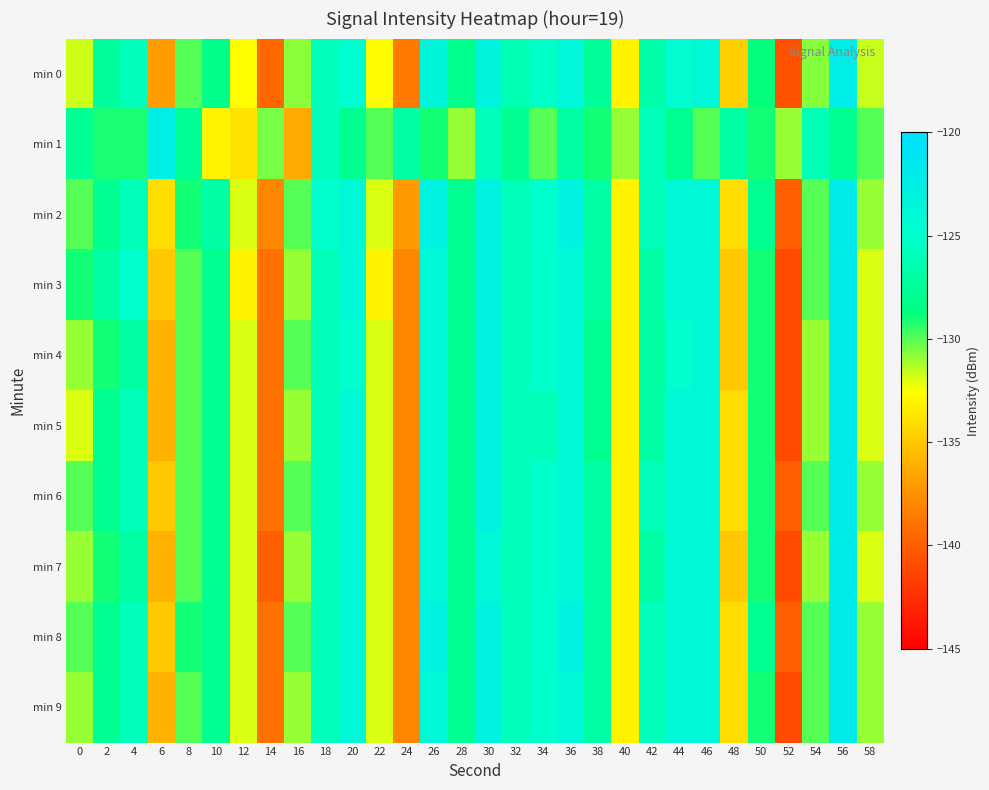

Reading left to right, what are all the values shown in this chart?

min 0: 0=-131.7	2=-127.4	4=-125.9	6=-137.0	8=-130.0	10=-128.2	12=-132.6	14=-139.5	16=-130.8	18=-125.9	20=-124.7	22=-132.6	24=-138.5	26=-123.6	28=-128.2	30=-123.4	32=-126.3	34=-125.4	36=-123.8	38=-127.5	40=-133.1	42=-126.6	44=-124.7	46=-124.0	48=-134.7	50=-128.9	52=-140.7	54=-130.7	56=-122.3	58=-131.7
min 1: 0=-127.8	2=-129.1	4=-129.1	6=-122.6	8=-127.7	10=-133.0	12=-133.9	14=-130.5	16=-136.3	18=-125.9	20=-128.0	22=-130.0	24=-127.0	26=-129.0	28=-131.0	30=-126.0	32=-128.0	34=-130.0	36=-127.0	38=-129.0	40=-131.0	42=-126.0	44=-128.0	46=-130.0	48=-127.0	50=-129.0	52=-131.0	54=-126.0	56=-128.0	58=-130.0
min 2: 0=-130.0	2=-128.0	4=-126.0	6=-134.0	8=-129.0	10=-127.0	12=-132.0	14=-138.0	16=-130.0	18=-125.0	20=-124.0	22=-132.0	24=-137.0	26=-123.0	28=-128.0	30=-123.0	32=-126.0	34=-125.0	36=-123.0	38=-127.0	40=-133.0	42=-126.0	44=-124.0	46=-124.0	48=-134.0	50=-128.0	52=-140.0	54=-130.0	56=-122.0	58=-131.0
min 3: 0=-129.0	2=-127.0	4=-125.0	6=-135.0	8=-130.0	10=-128.0	12=-133.0	14=-139.0	16=-131.0	18=-126.0	20=-124.0	22=-133.0	24=-138.0	26=-124.0	28=-128.0	30=-123.0	32=-126.0	34=-125.0	36=-124.0	38=-127.0	40=-133.0	42=-127.0	44=-124.0	46=-124.0	48=-135.0	50=-129.0	52=-141.0	54=-130.0	56=-122.0	58=-132.0
min 4: 0=-131.0	2=-129.0	4=-127.0	6=-136.0	8=-130.0	10=-128.0	12=-132.0	14=-139.0	16=-130.0	18=-126.0	20=-125.0	22=-132.0	24=-138.0	26=-124.0	28=-128.0	30=-123.0	32=-126.0	34=-125.0	36=-124.0	38=-128.0	40=-133.0	42=-127.0	44=-125.0	46=-124.0	48=-135.0	50=-129.0	52=-141.0	54=-131.0	56=-122.0	58=-132.0
min 5: 0=-132.0	2=-128.0	4=-126.0	6=-136.0	8=-130.0	10=-128.0	12=-132.0	14=-139.0	16=-131.0	18=-126.0	20=-124.0	22=-132.0	24=-138.0	26=-124.0	28=-128.0	30=-123.0	32=-126.0	34=-126.0	36=-124.0	38=-128.0	40=-133.0	42=-127.0	44=-124.0	46=-124.0	48=-134.0	50=-129.0	52=-141.0	54=-131.0	56=-122.0	58=-132.0
min 6: 0=-130.0	2=-128.0	4=-126.0	6=-135.0	8=-130.0	10=-128.0	12=-132.0	14=-139.0	16=-130.0	18=-126.0	20=-124.0	22=-132.0	24=-138.0	26=-124.0	28=-128.0	30=-123.0	32=-126.0	34=-125.0	36=-124.0	38=-127.0	40=-133.0	42=-126.0	44=-124.0	46=-124.0	48=-134.0	50=-129.0	52=-140.0	54=-130.0	56=-122.0	58=-131.0
min 7: 0=-131.0	2=-129.0	4=-127.0	6=-136.0	8=-130.0	10=-128.0	12=-132.0	14=-140.0	16=-131.0	18=-126.0	20=-124.0	22=-132.0	24=-138.0	26=-124.0	28=-128.0	30=-124.0	32=-126.0	34=-125.0	36=-124.0	38=-127.0	40=-133.0	42=-127.0	44=-124.0	46=-124.0	48=-135.0	50=-129.0	52=-141.0	54=-131.0	56=-122.0	58=-132.0
min 8: 0=-130.0	2=-128.0	4=-126.0	6=-135.0	8=-129.0	10=-128.0	12=-132.0	14=-139.0	16=-130.0	18=-126.0	20=-124.0	22=-132.0	24=-138.0	26=-123.0	28=-128.0	30=-123.0	32=-126.0	34=-125.0	36=-123.0	38=-127.0	40=-133.0	42=-126.0	44=-124.0	46=-124.0	48=-134.0	50=-128.0	52=-140.0	54=-130.0	56=-122.0	58=-131.0
min 9: 0=-131.0	2=-128.0	4=-126.0	6=-136.0	8=-130.0	10=-128.0	12=-132.0	14=-139.0	16=-131.0	18=-126.0	20=-124.0	22=-132.0	24=-138.0	26=-124.0	28=-128.0	30=-123.0	32=-126.0	34=-125.0	36=-124.0	38=-127.0	40=-133.0	42=-126.0	44=-124.0	46=-124.0	48=-134.0	50=-129.0	52=-141.0	54=-130.0	56=-122.0	58=-131.0